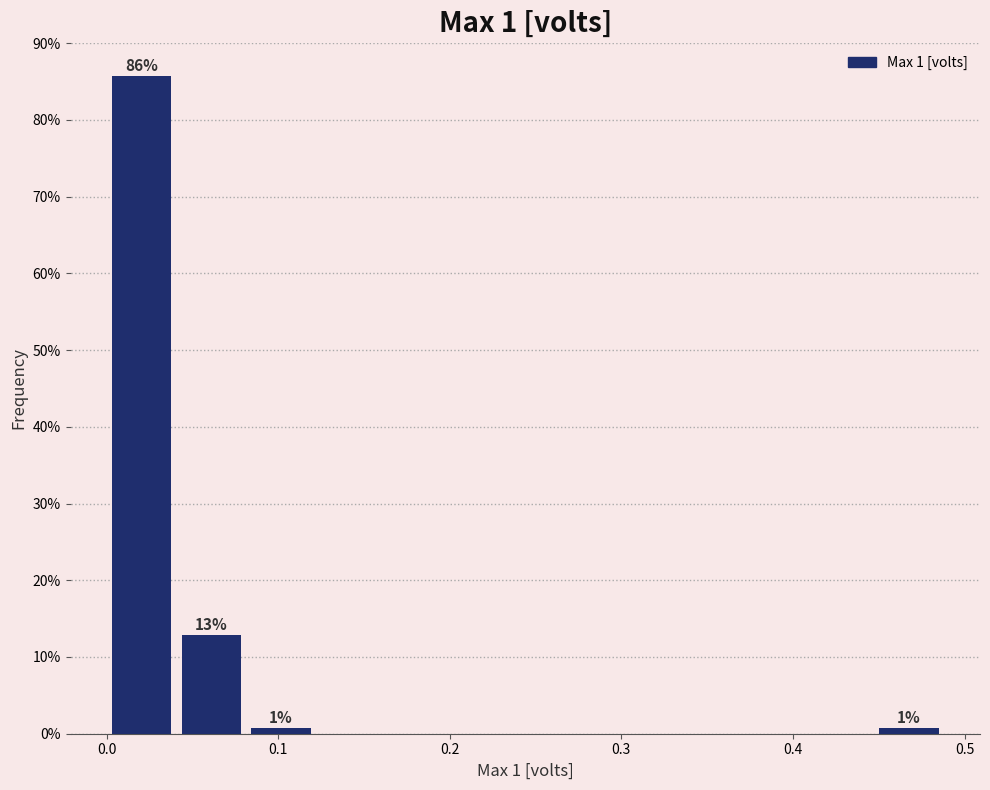

Which range on the x-axis has the tallest bar?

0.00 to 0.04